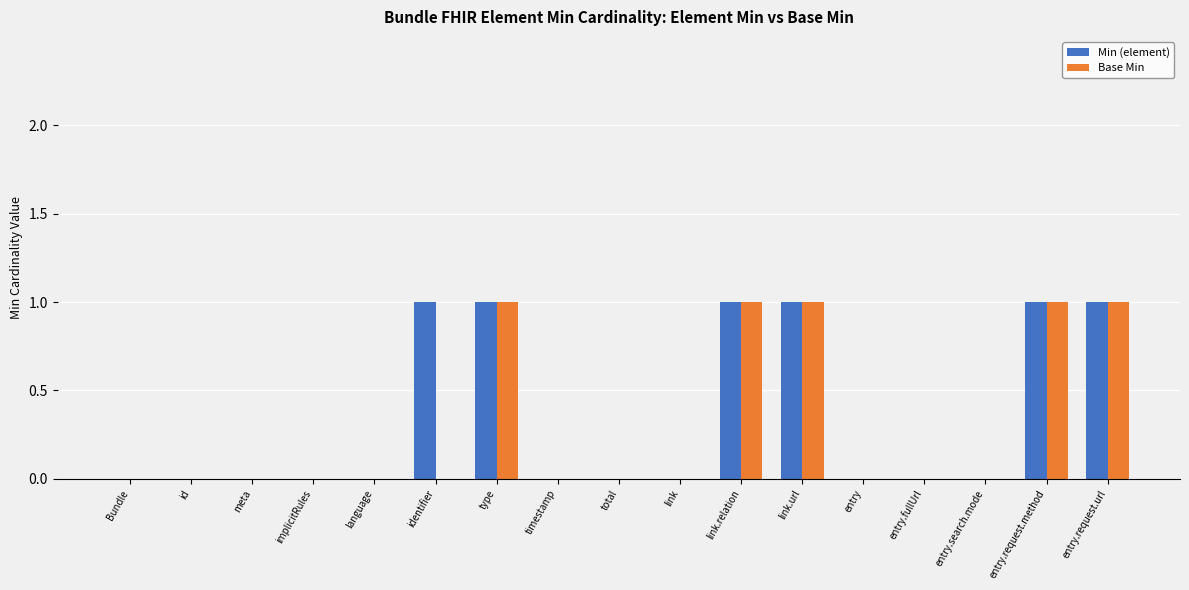

Is it true that Base Min equals 1 at entry.fullUrl?

False